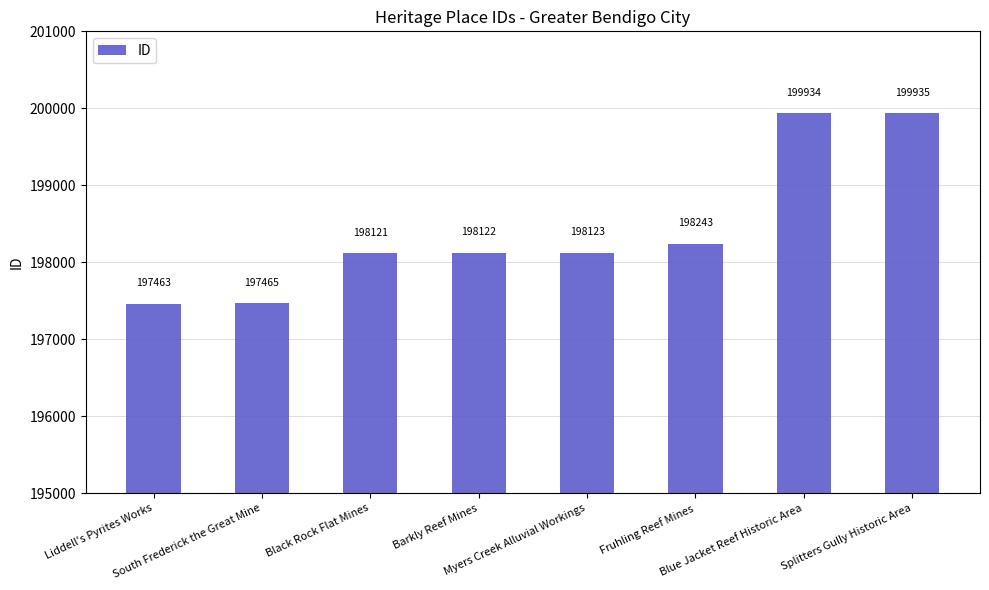

Which category has the lowest value across all series?

Liddell's Pyrites Works